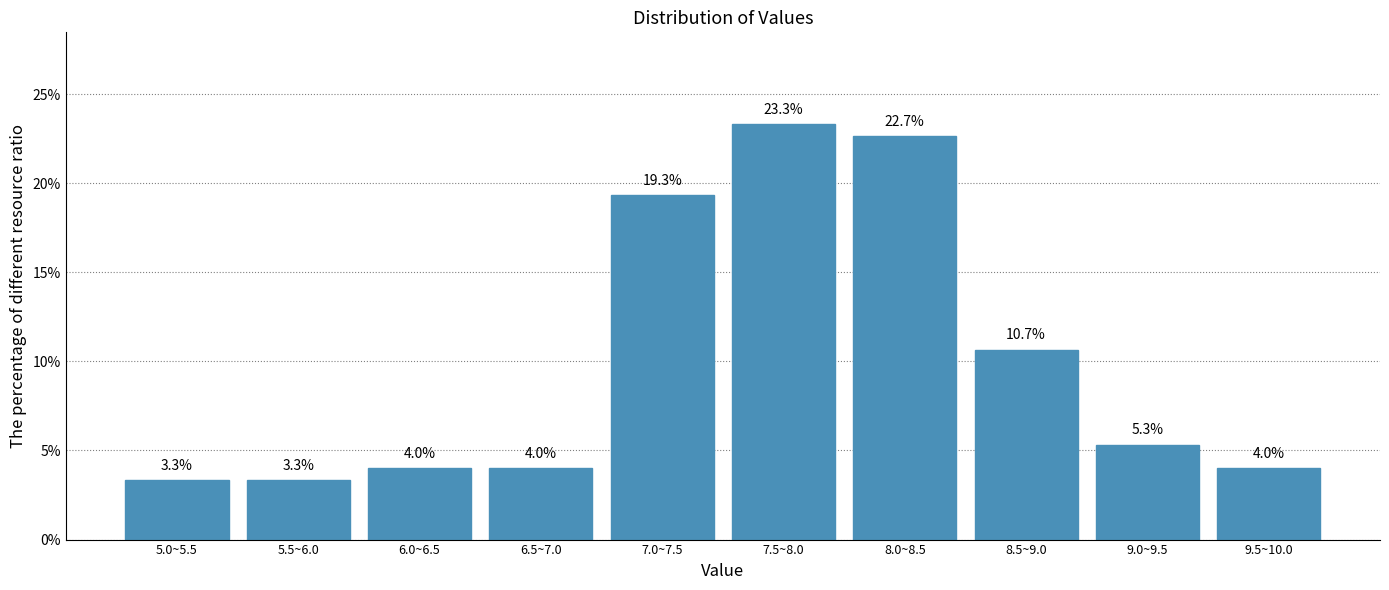

Reading left to right, what are all the values shown in this chart?

5.0~5.5=3.3	5.5~6.0=3.3	6.0~6.5=4.0	6.5~7.0=4.0	7.0~7.5=19.3	7.5~8.0=23.3	8.0~8.5=22.7	8.5~9.0=10.7	9.0~9.5=5.3	9.5~10.0=4.0